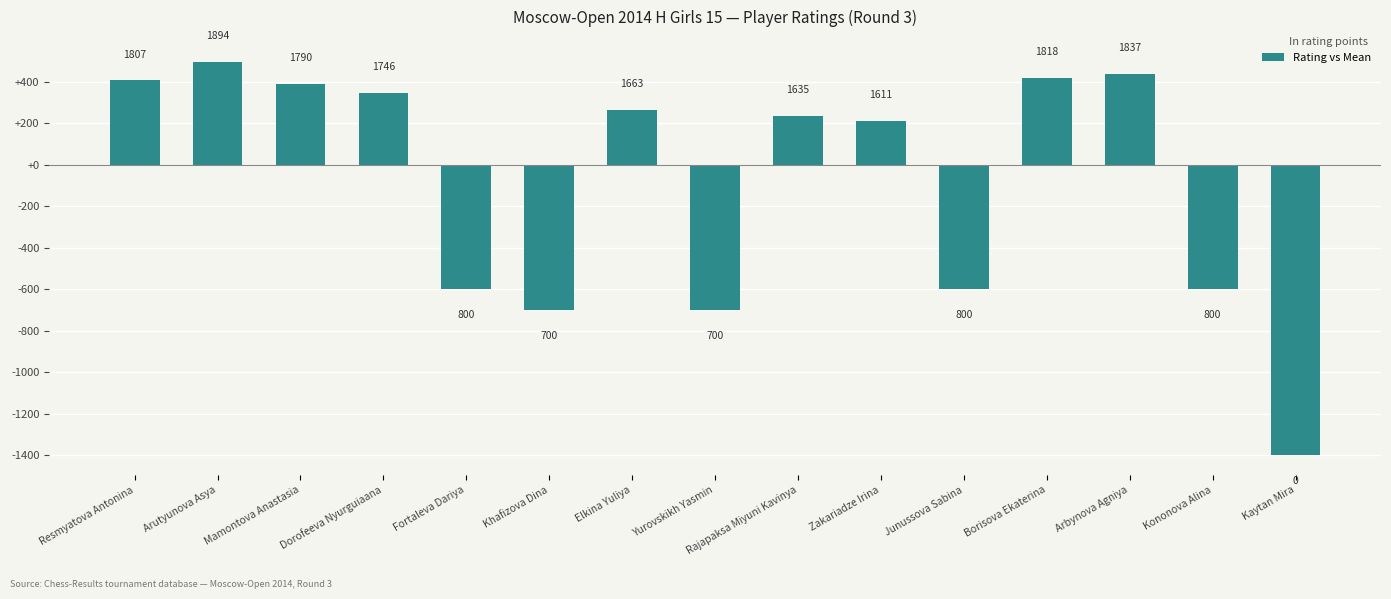

Reading left to right, list all the values displayed in this chart.

406.9	493.9	389.9	345.9	-600.1	-700.1	262.9	-700.1	234.9	210.9	-600.1	417.9	436.9	-600.1	-1400.1